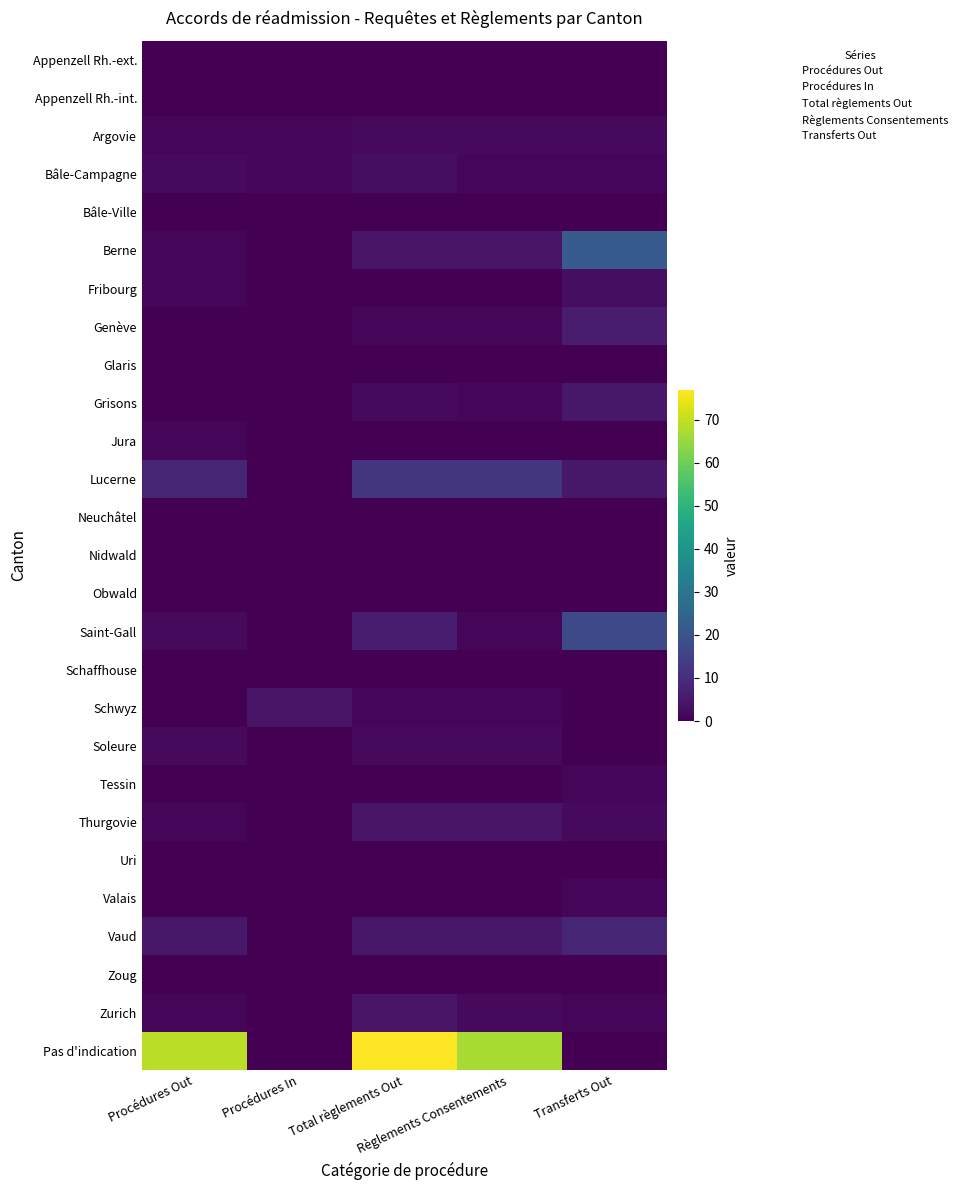

How many data points does each series have?

5